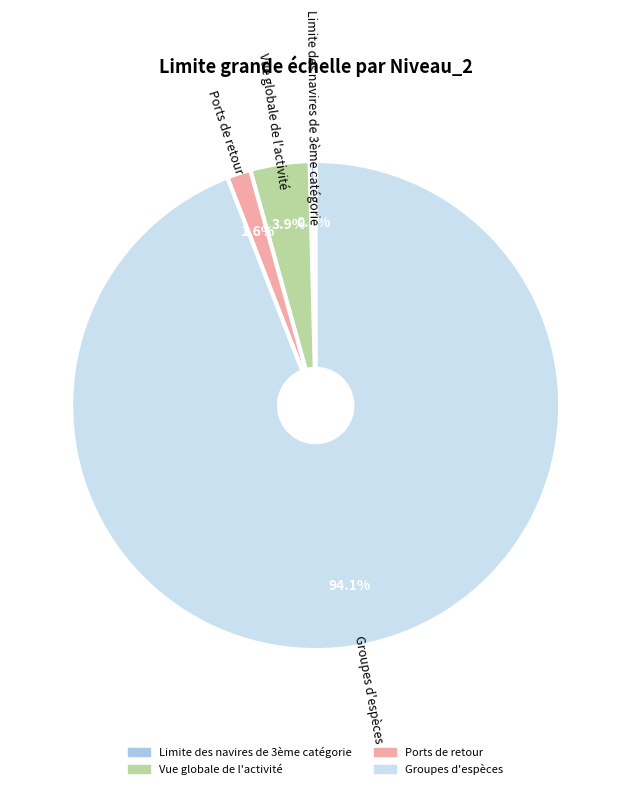

Rank the categories by value from highest to lowest.

Groupes d'espèces, Vue globale de l'activité, Ports de retour, Limite des navires de 3ème catégorie